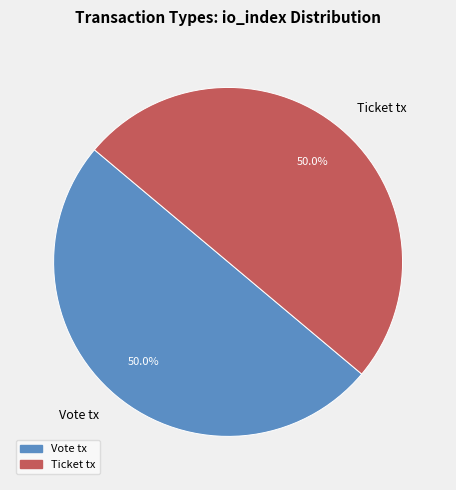

What is the ratio of the value at Vote tx to the value at Ticket tx?

1.0